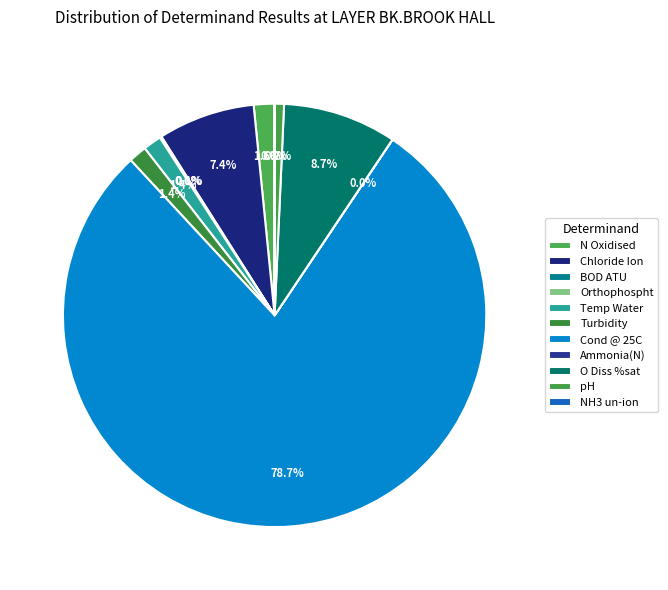

Combined, what portion of the pie is N Oxidised and Turbidity?

3.0%